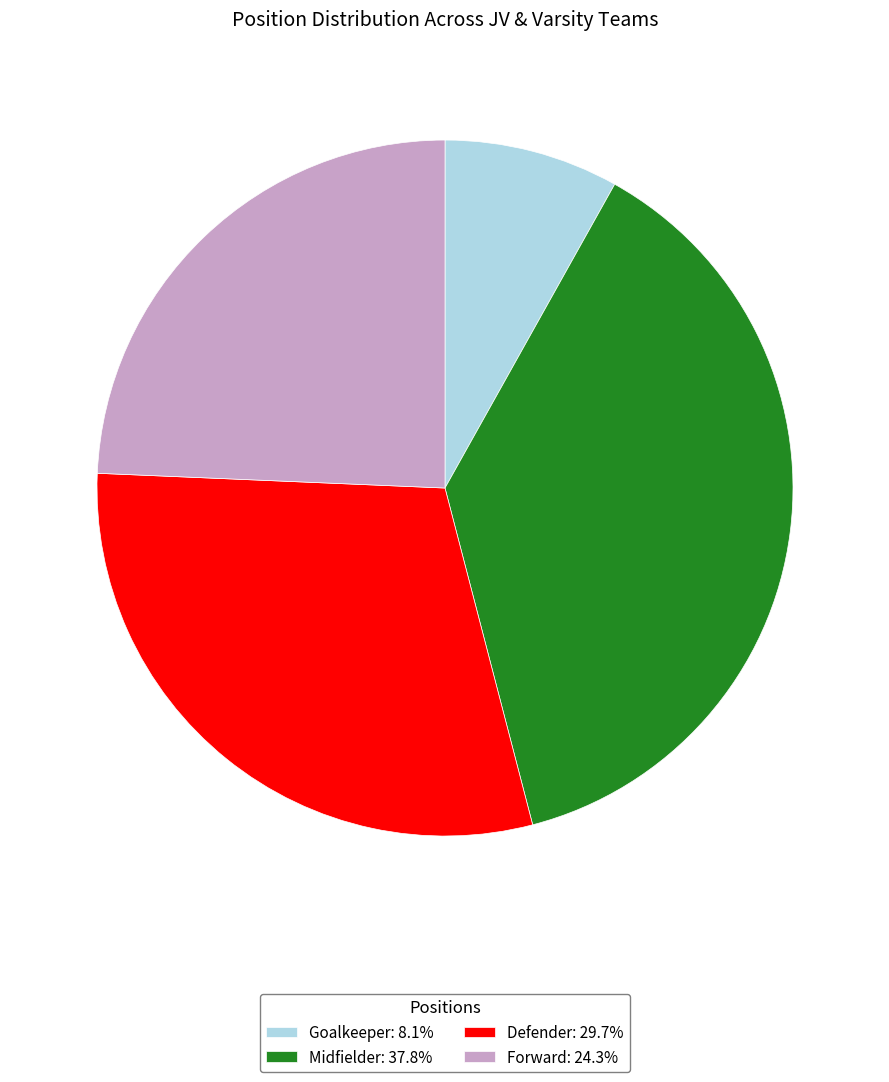

Approximately how many times larger is the value at Midfielder: 37.8% compared to Forward: 24.3%?

1.6